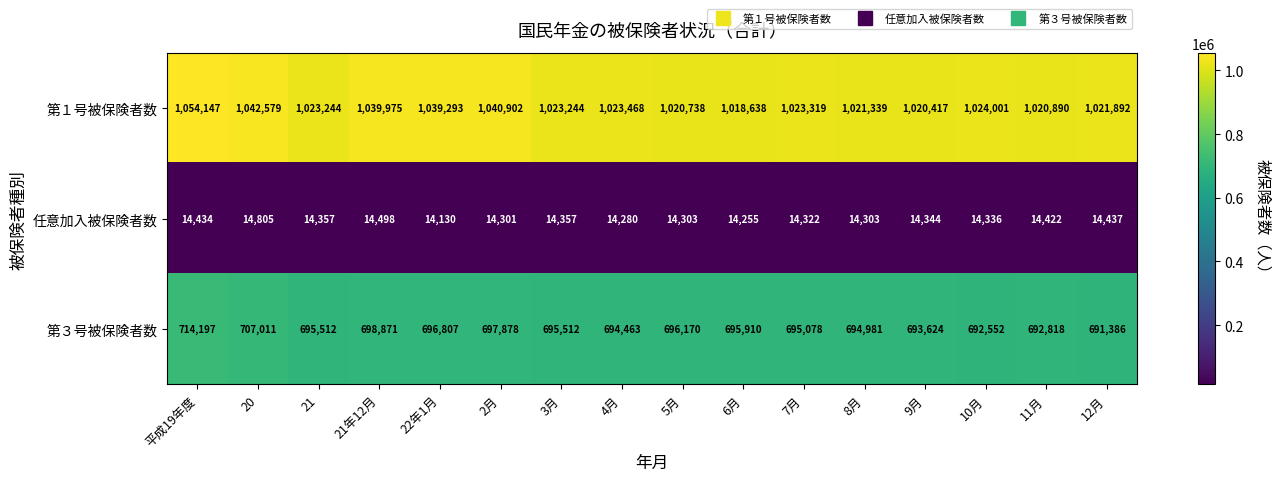

Where is 第３号被保険者数 nearest to the value 702791?

21年12月